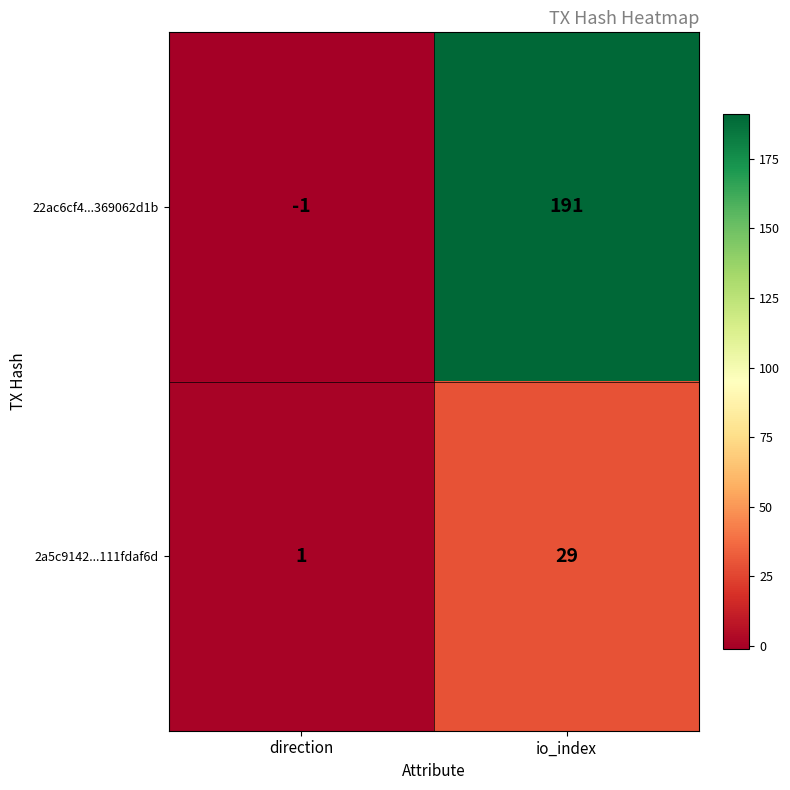

What is the maximum value shown in the chart?

191